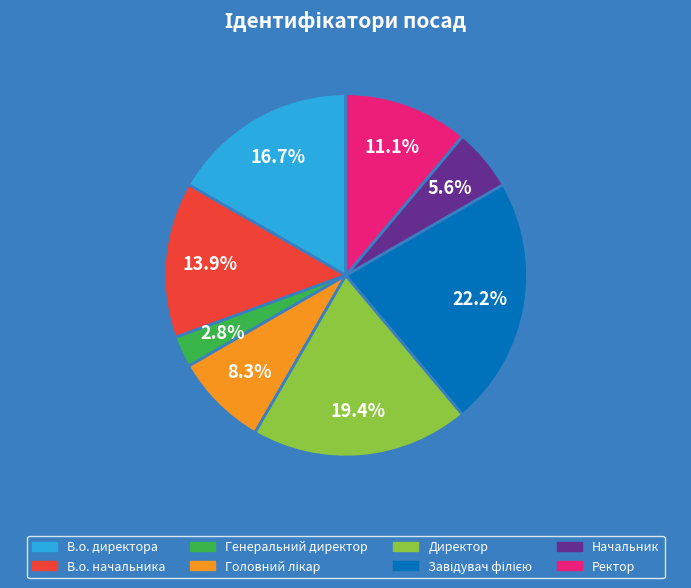

To the nearest percent, what is the combined percentage of В.о. директора and Ректор?

28%